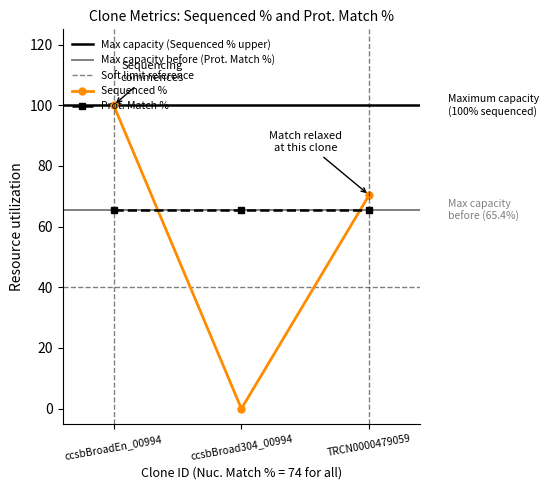

What is the change in value from ccsbBroadEn_00994 to ccsbBroad304_00994?

-100.0